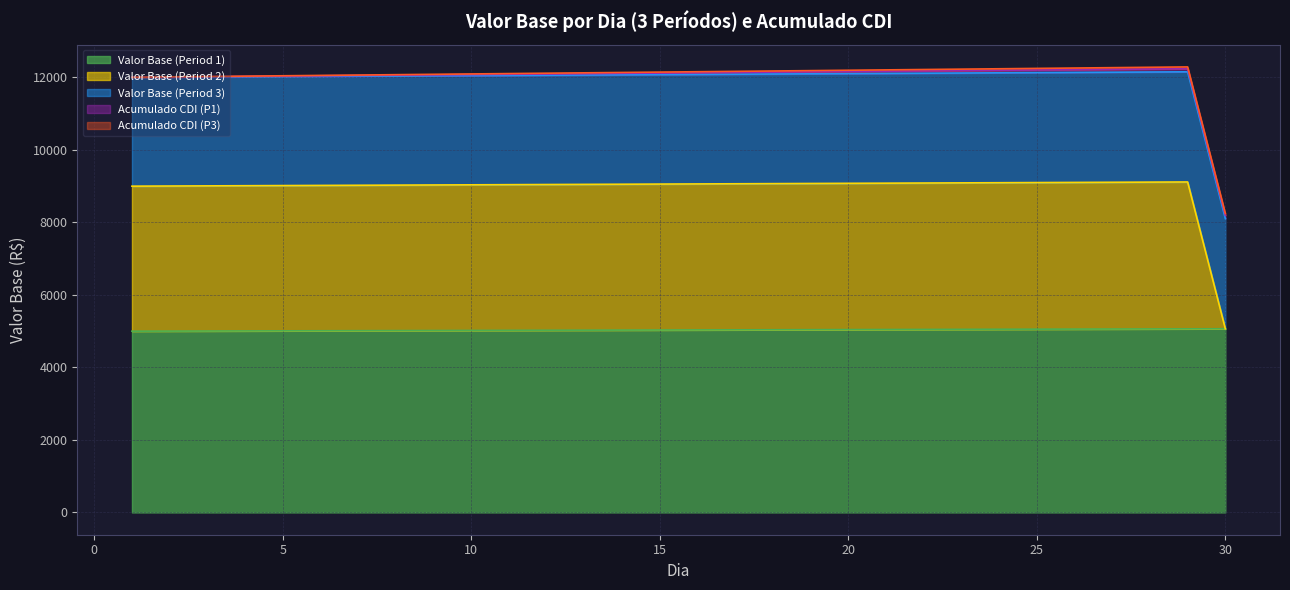

How many times do Acumulado CDI (P1) and Valor Base (Period 2) cross each other?

1